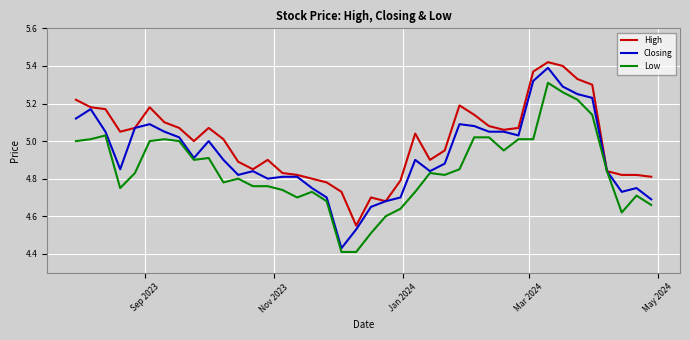

Which series has the widest spread of values?

Closing